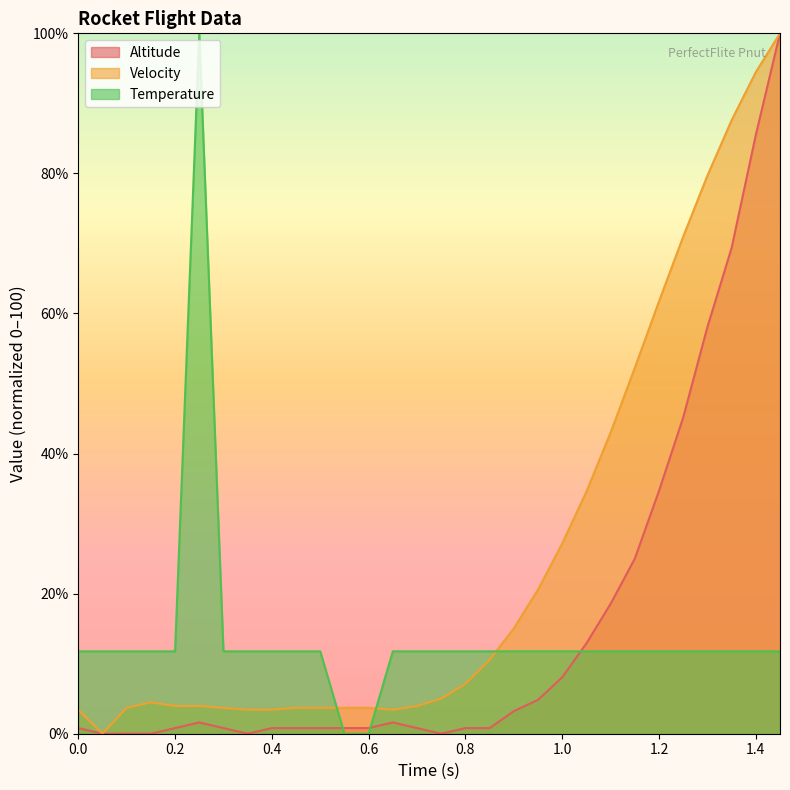

What is the difference between the maximum and second lowest values in the Altitude series?

100.0